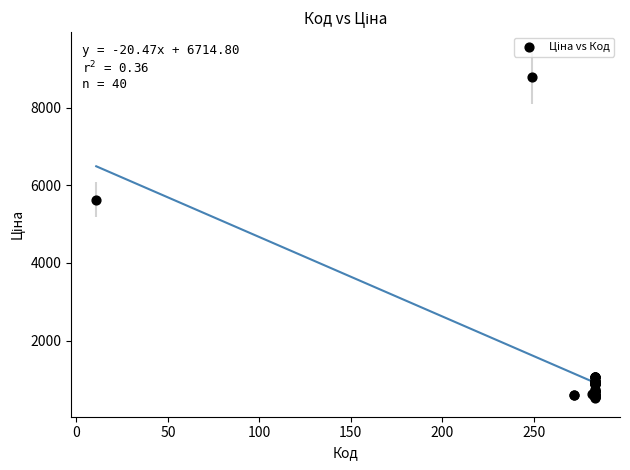

What Y value in the scatter plot is closest to 4662?

5636.0